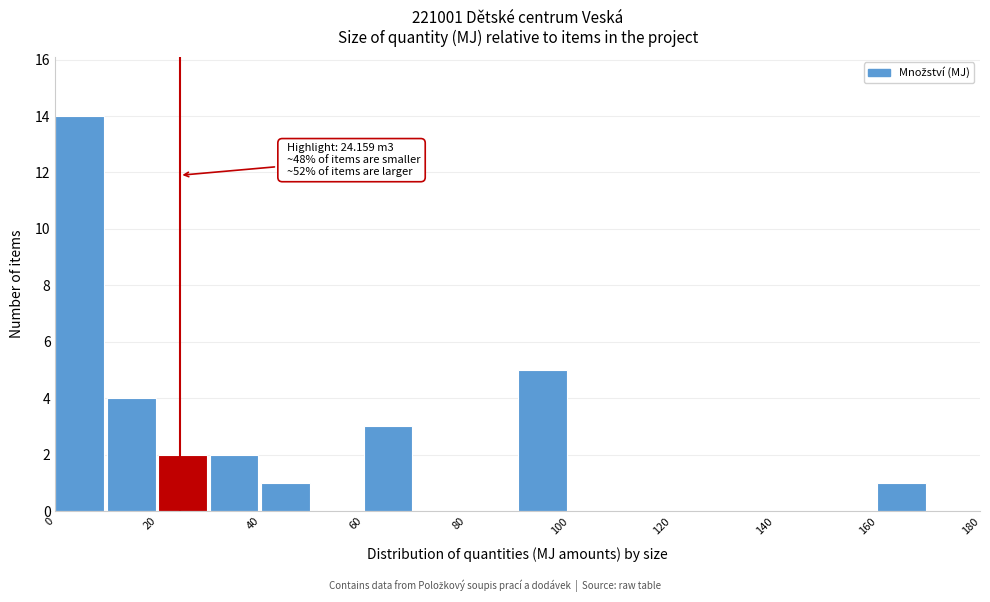

Which range on the x-axis has the tallest bar?

0 to 10